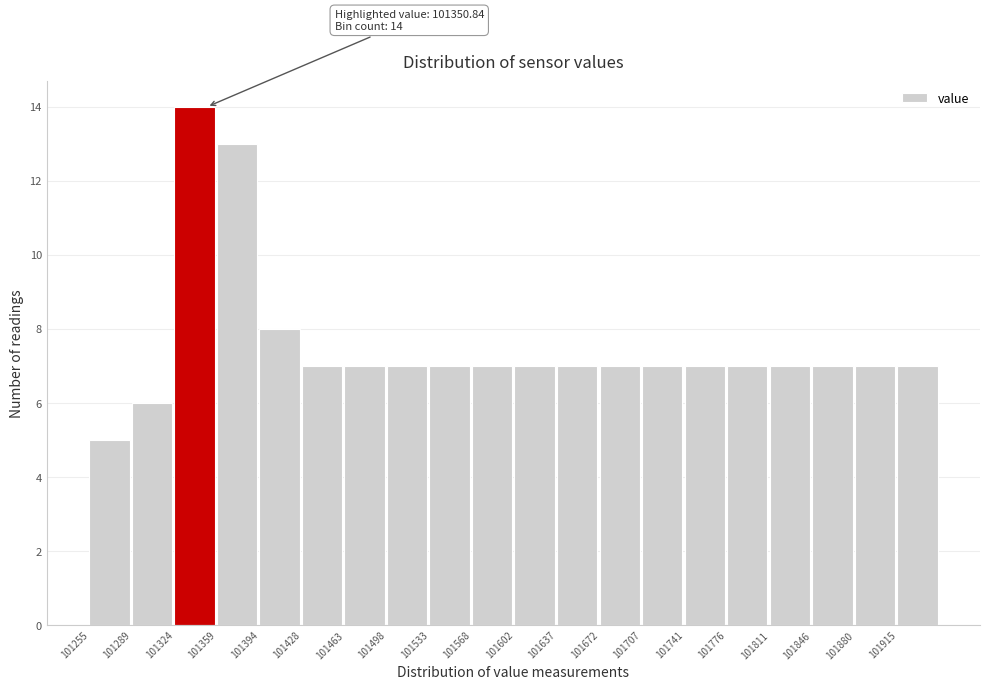

Over which range of the x-axis is the bar tallest?

101325 to 101360